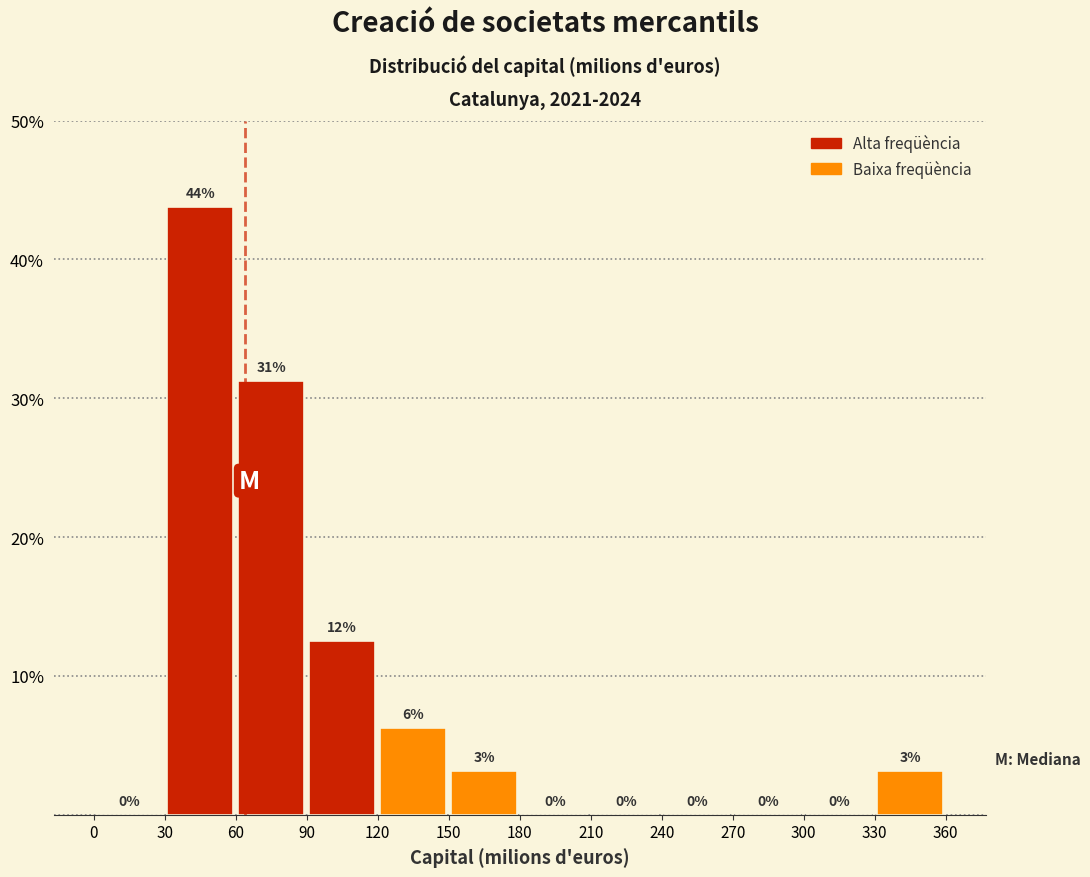

Which range on the x-axis has the tallest bar?

30 to 60